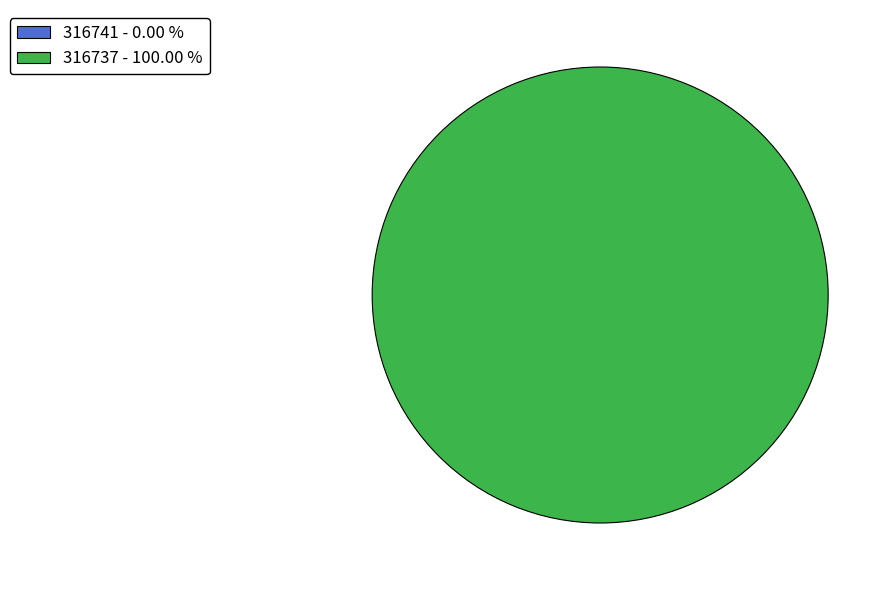

Is it true that 316741 is 1% of the pie?

False